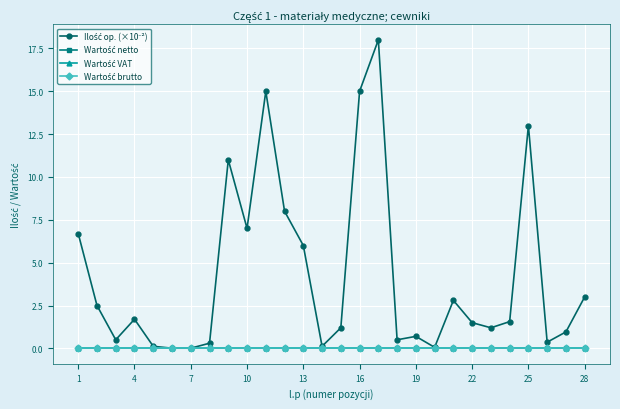

Reading right to left, extract all data points from this chart.

Ilość op. (×10⁻²): 3.0	1.0	0.4	13.0	1.6	1.2	1.5	2.8	0.1	0.7	0.5	18.0	15.0	1.2	0.1	6.0	8.0	15.0	7.0	11.0	0.3	0.0	0.0	0.1	1.7	0.5	2.5	6.7
Wartość netto: 0.0	0.0	0.0	0.0	0.0	0.0	0.0	0.0	0.0	0.0	0.0	0.0	0.0	0.0	0.0	0.0	0.0	0.0	0.0	0.0	0.0	0.0	0.0	0.0	0.0	0.0	0.0	0.0
Wartość VAT: 0.0	0.0	0.0	0.0	0.0	0.0	0.0	0.0	0.0	0.0	0.0	0.0	0.0	0.0	0.0	0.0	0.0	0.0	0.0	0.0	0.0	0.0	0.0	0.0	0.0	0.0	0.0	0.0
Wartość brutto: 0.0	0.0	0.0	0.0	0.0	0.0	0.0	0.0	0.0	0.0	0.0	0.0	0.0	0.0	0.0	0.0	0.0	0.0	0.0	0.0	0.0	0.0	0.0	0.0	0.0	0.0	0.0	0.0